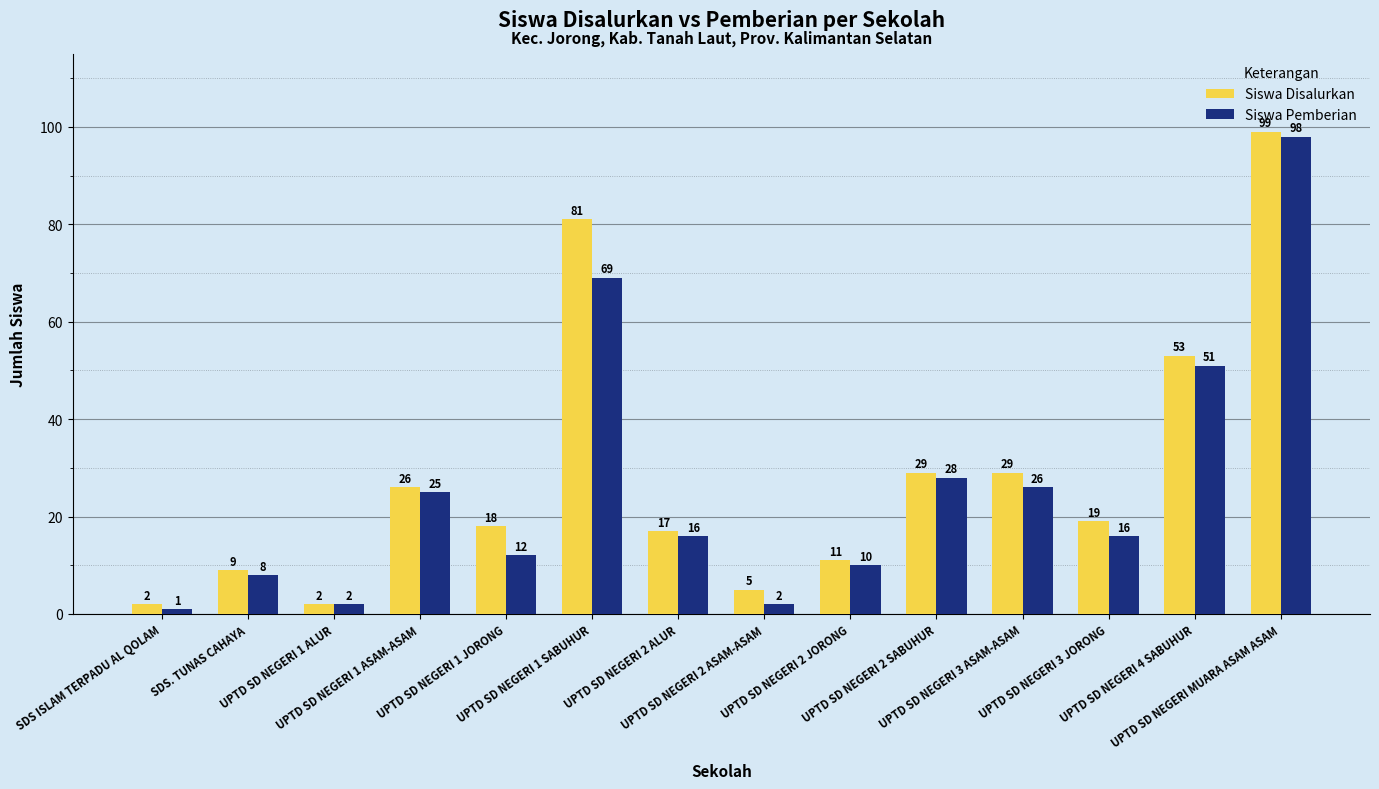

Rank the series by their maximum value, from lowest to highest.

Siswa Pemberian, Siswa Disalurkan